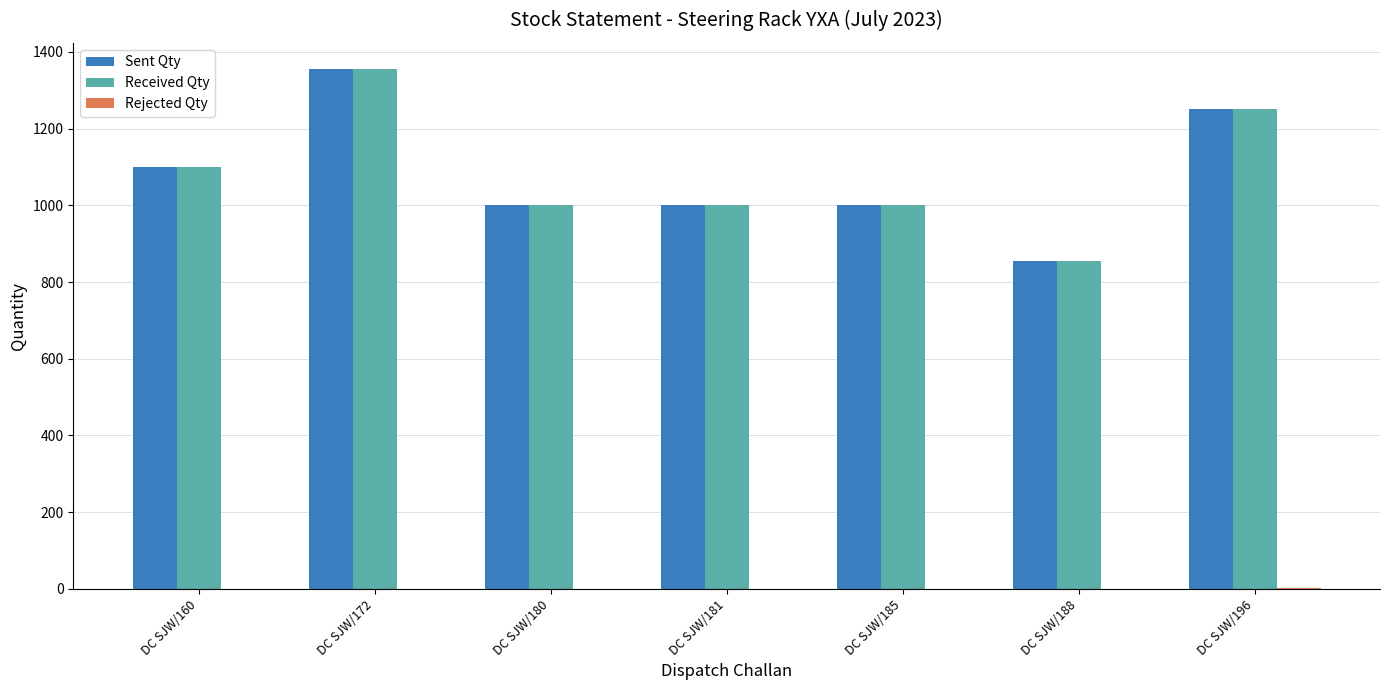

Which series changed the most between DC SJW/160 and DC SJW/196?

Sent Qty